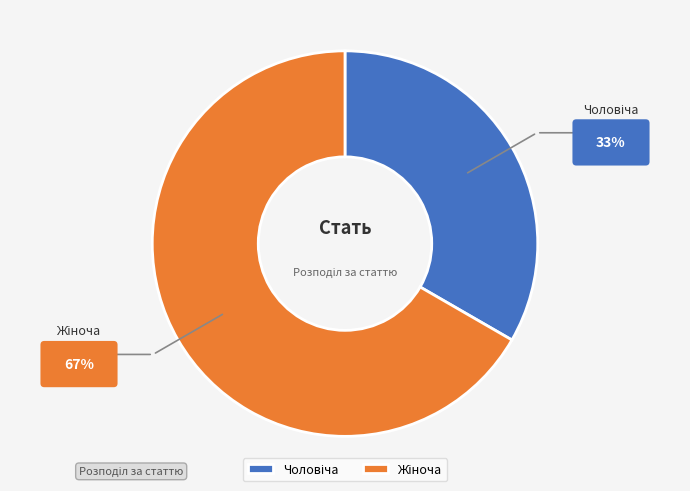

Is there a majority slice in this chart?

Yes